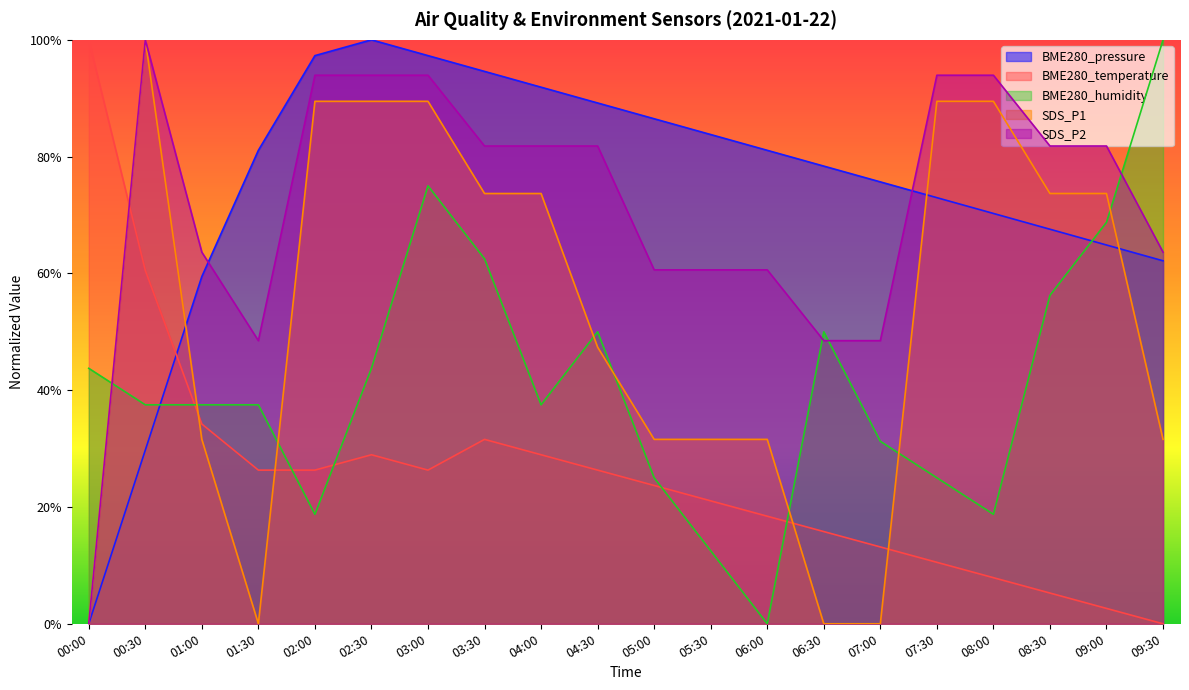

Reading left to right, transcribe all the data shown in this chart.

BME280_pressure: 0.0	0.3	0.6	0.8	1.0	1.0	1.0	0.9	0.9	0.9	0.9	0.8	0.8	0.8	0.8	0.7	0.7	0.7	0.6	0.6
BME280_temperature: 1.0	0.6	0.3	0.3	0.3	0.3	0.3	0.3	0.3	0.3	0.2	0.2	0.2	0.2	0.1	0.1	0.1	0.1	0.0	0.0
BME280_humidity: 0.4	0.4	0.4	0.4	0.2	0.4	0.7	0.6	0.4	0.5	0.3	0.1	0.0	0.5	0.3	0.3	0.2	0.6	0.7	1.0
SDS_P1: 0.0	1.0	0.3	0.0	0.9	0.9	0.9	0.7	0.7	0.5	0.3	0.3	0.3	0.0	0.0	0.9	0.9	0.7	0.7	0.3
SDS_P2: 0.0	1.0	0.6	0.5	0.9	0.9	0.9	0.8	0.8	0.8	0.6	0.6	0.6	0.5	0.5	0.9	0.9	0.8	0.8	0.6